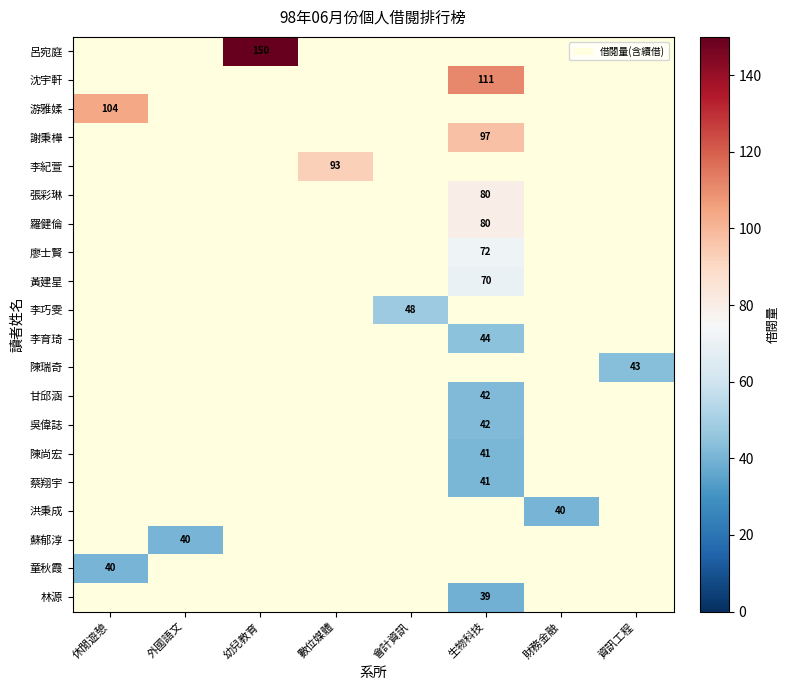

What is the maximum value shown in the chart?

150.0